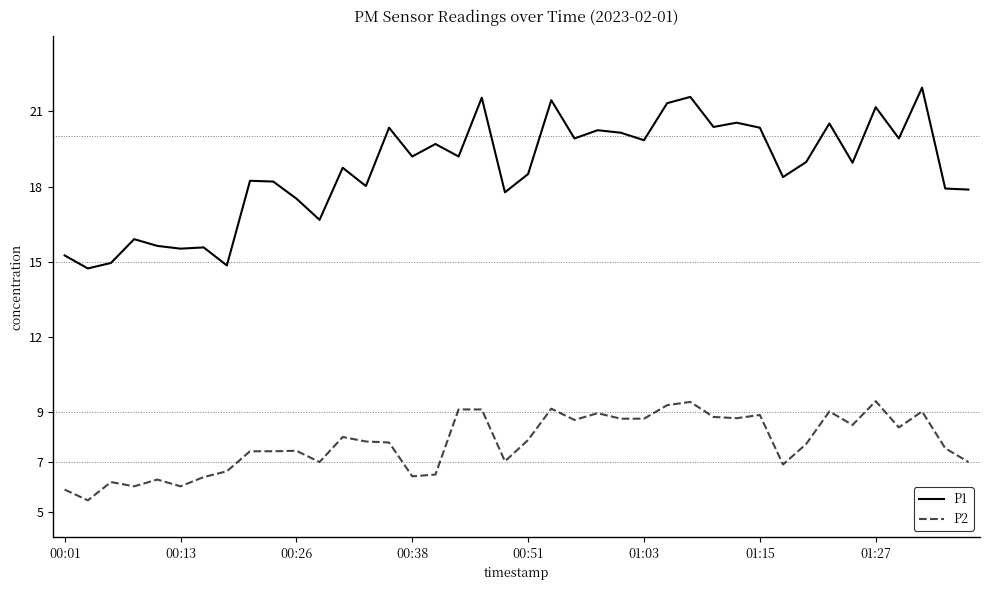

What is the lowest value of the P2 series?

5.5